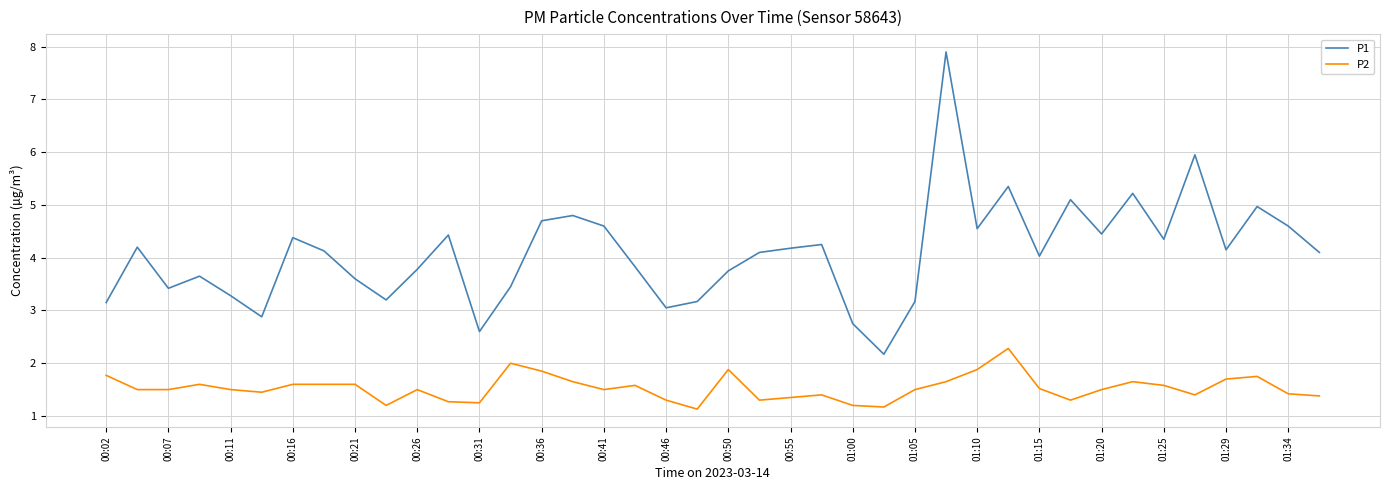

True or false: P1 and P2 intersect in this chart.

False